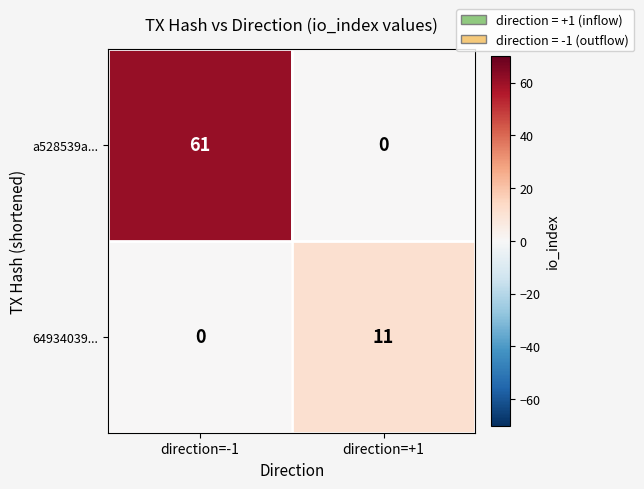

The value of 64934039... at direction=-1 is 7. True or false?

False